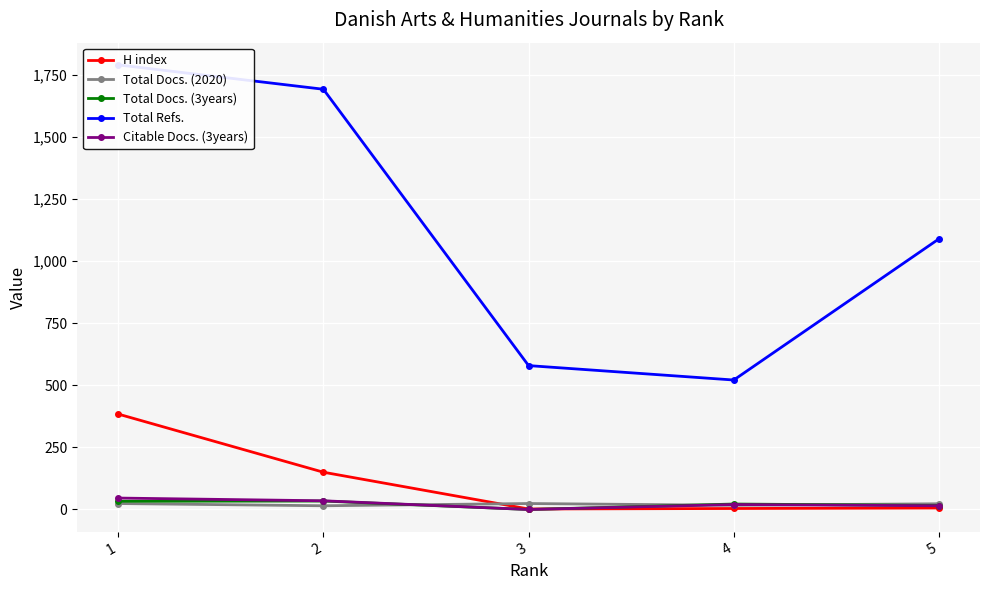

True or false: H index and Total Refs. cross at least once.

False